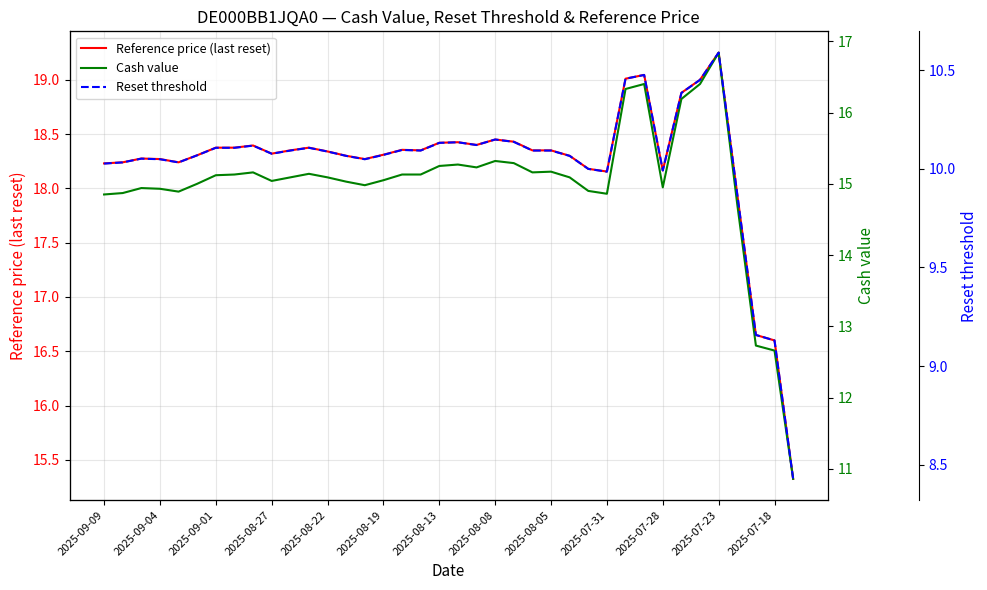

What is the difference between the maximum and minimum values in the Cash value series?

6.0